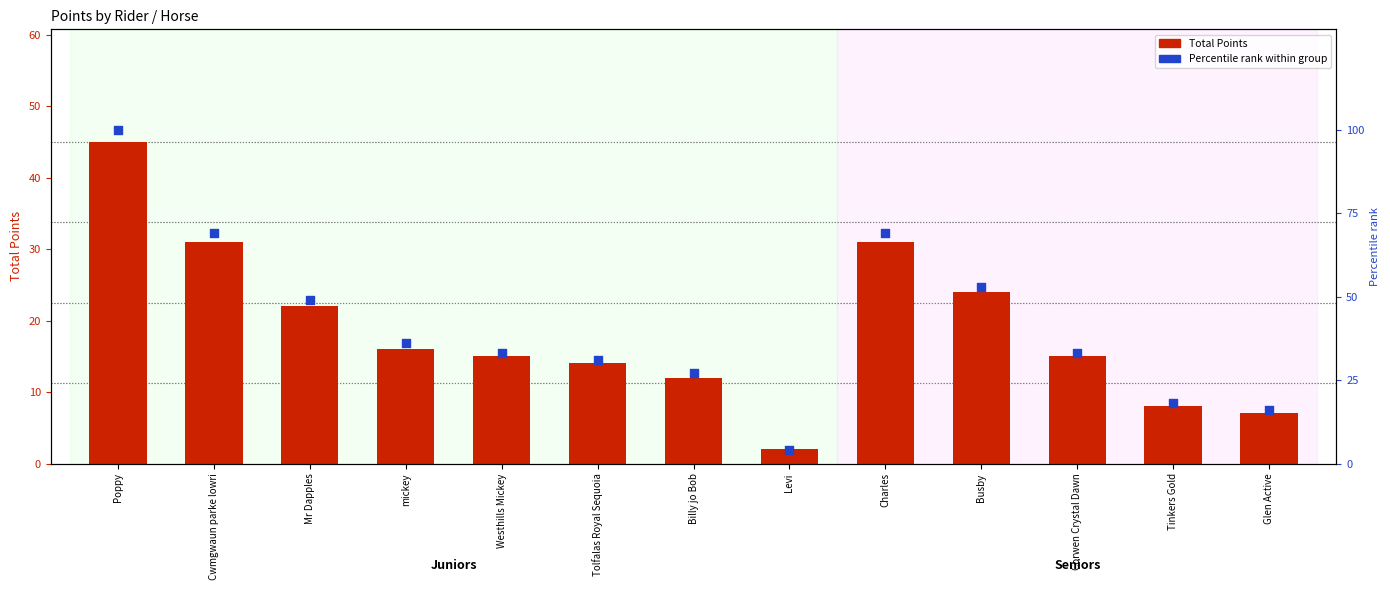

What are all the series names shown in the legend?

Total Points, Percentile rank within group